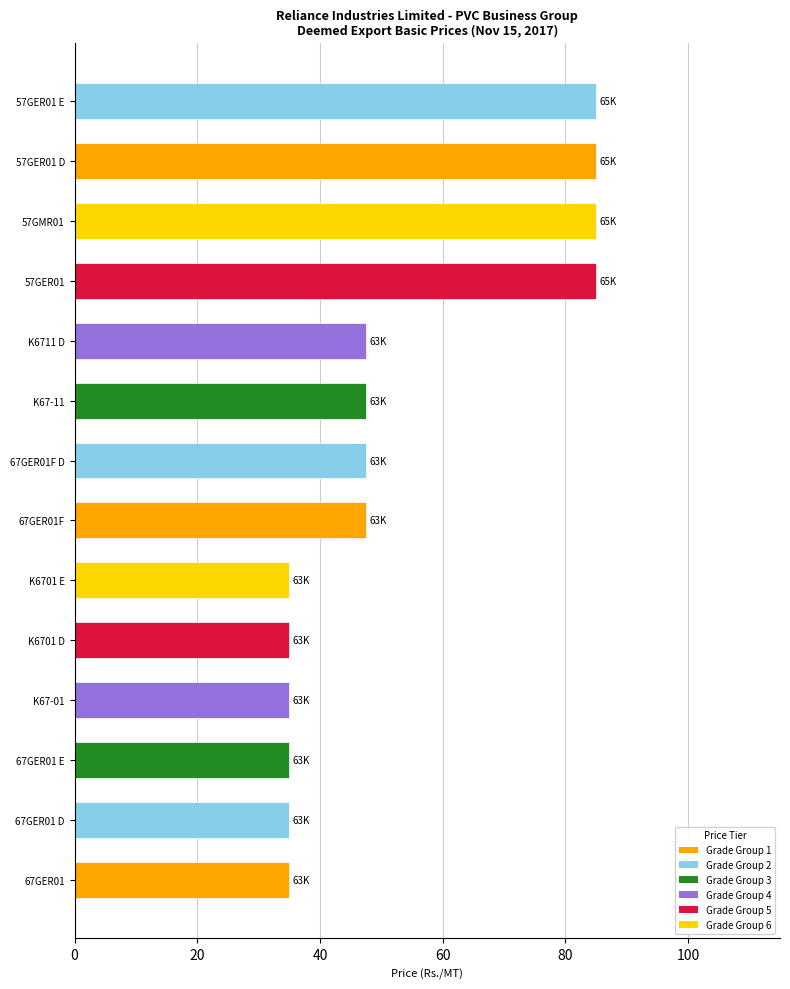

What is the greatest value displayed?

85.0